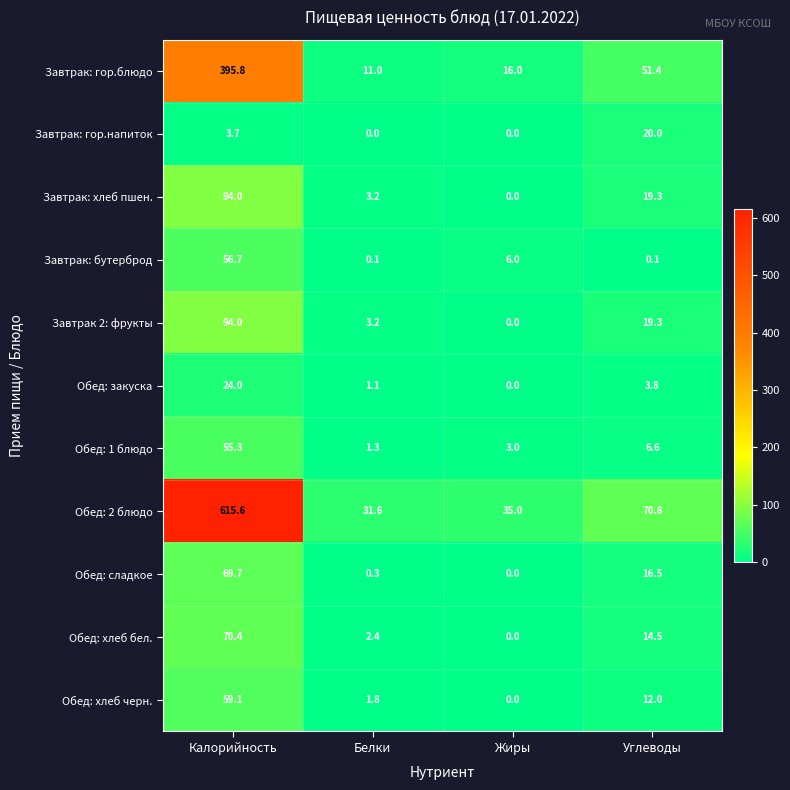

At which label is Завтрак: бутерброд closest to 28?

Жиры